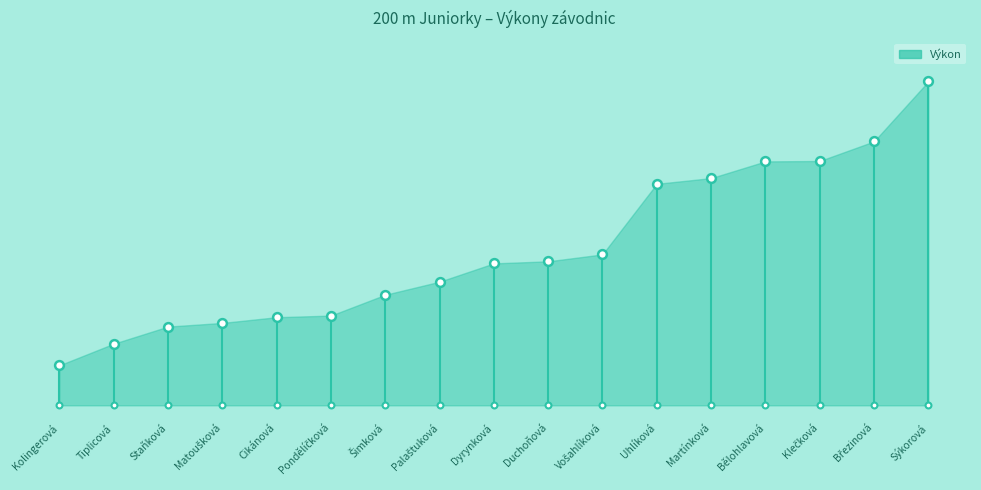

Which has a higher value, Palaštuková or Matoušková?

Palaštuková